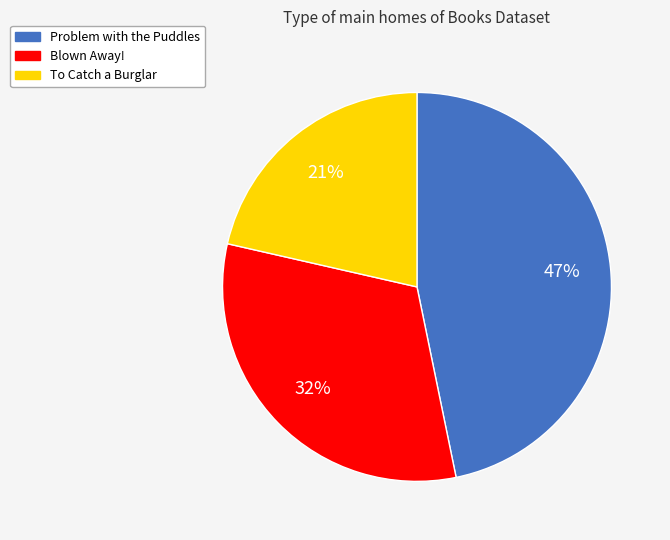

Combined, do To Catch a Burglar and Problem with the Puddles account for over 50%?

Yes